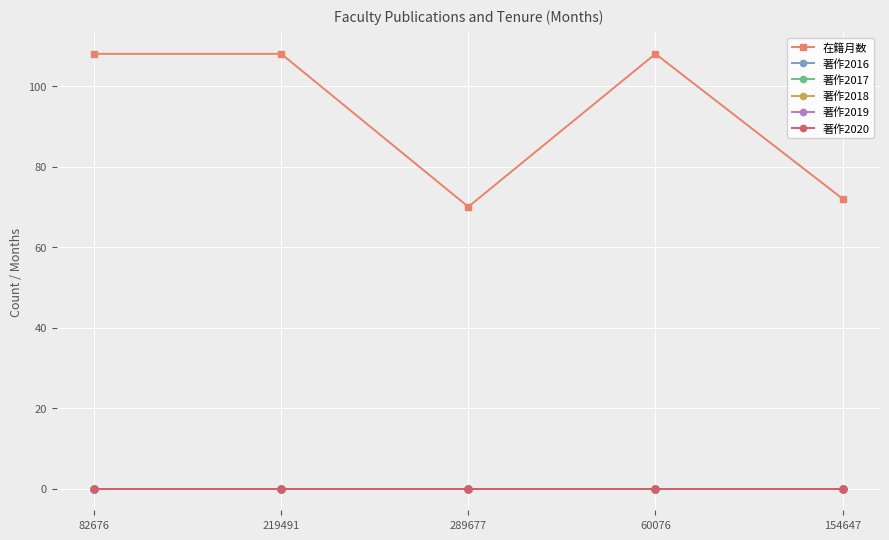

Which series has the largest total across all categories?

在籍月数